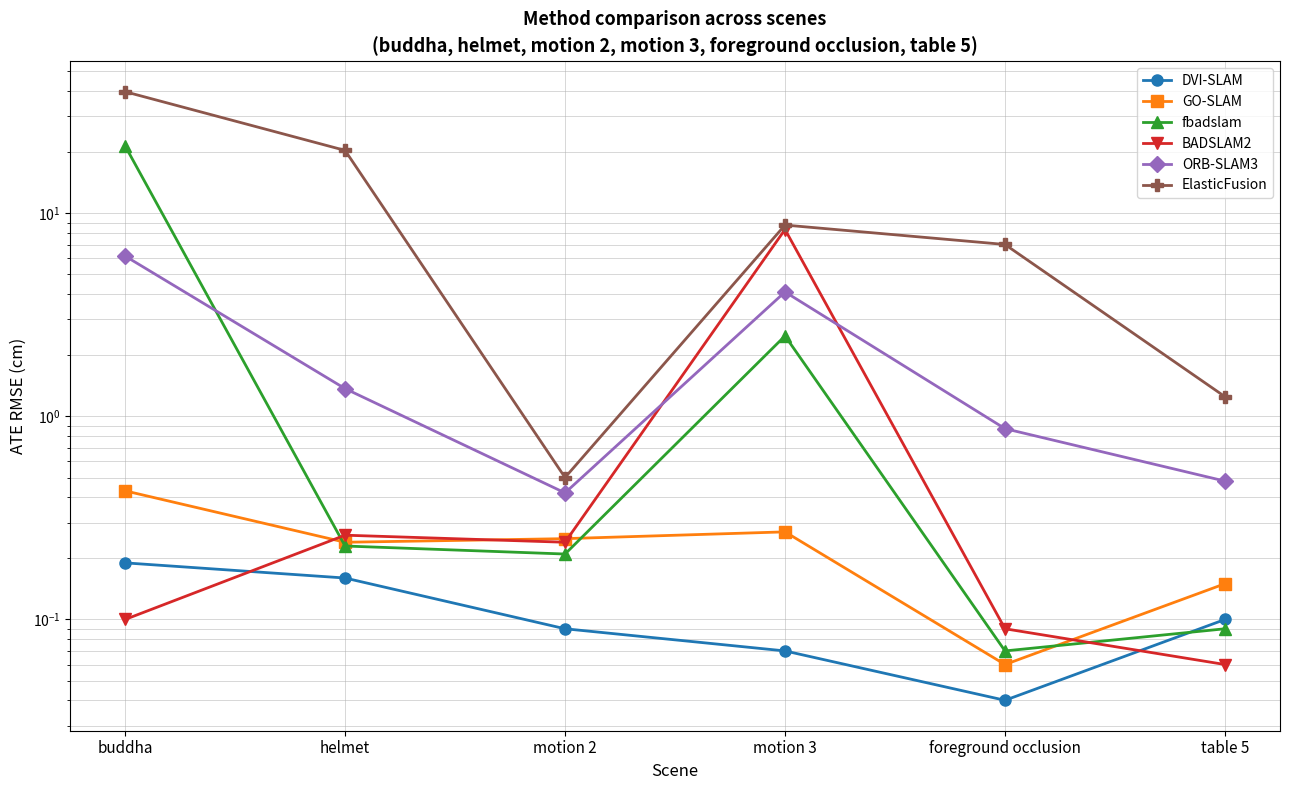

Reading left to right, what are all the values shown in this chart?

DVI-SLAM: buddha=0.2	helmet=0.2	motion 2=0.1	motion 3=0.1	foreground occlusion=0.0	table 5=0.1
GO-SLAM: buddha=0.4	helmet=0.2	motion 2=0.2	motion 3=0.3	foreground occlusion=0.1	table 5=0.1
fbadslam: buddha=21.5	helmet=0.2	motion 2=0.2	motion 3=2.5	foreground occlusion=0.1	table 5=0.1
BADSLAM2: buddha=0.1	helmet=0.3	motion 2=0.2	motion 3=8.3	foreground occlusion=0.1	table 5=0.1
ORB-SLAM3: buddha=6.2	helmet=1.4	motion 2=0.4	motion 3=4.1	foreground occlusion=0.9	table 5=0.5
ElasticFusion: buddha=39.7	helmet=20.4	motion 2=0.5	motion 3=8.8	foreground occlusion=7.0	table 5=1.2